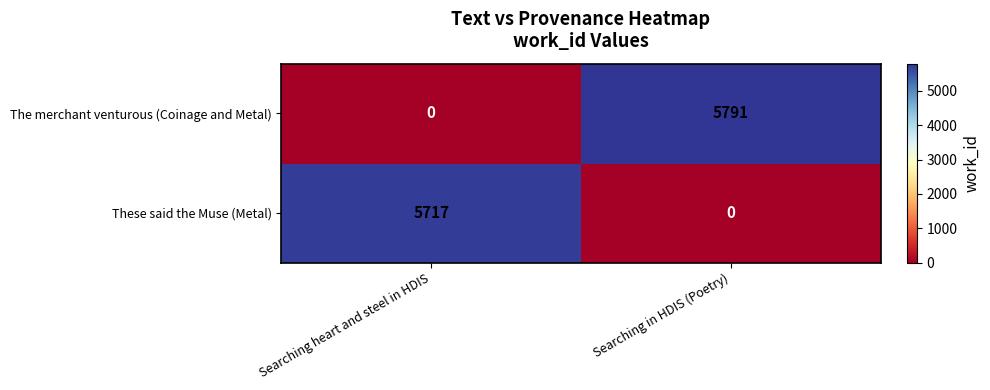

Which series has the largest total across all categories?

The merchant venturous (Coinage and Metal)